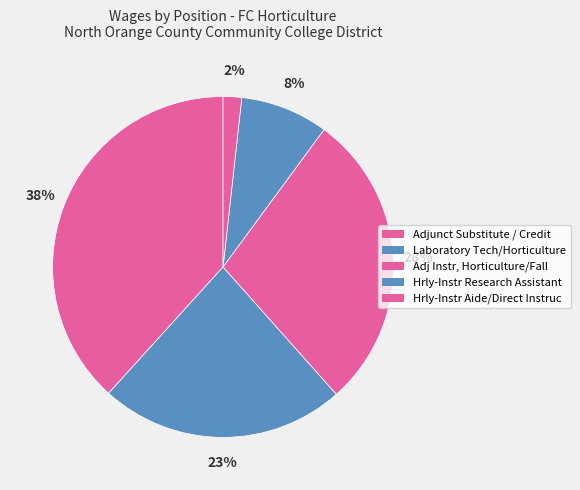

Count the number of slices in the pie.

5